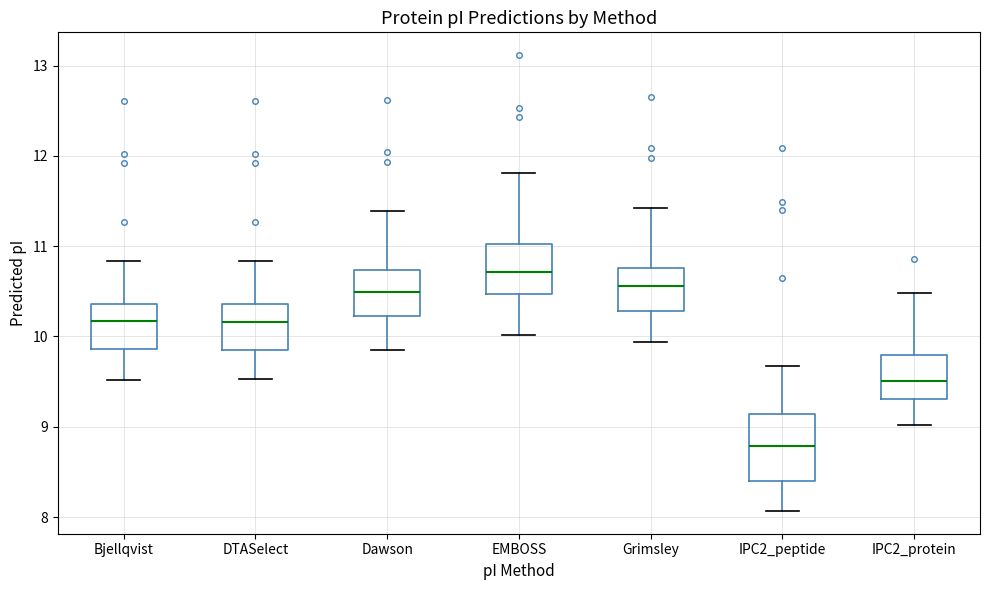

Which box has the highest median line?

EMBOSS